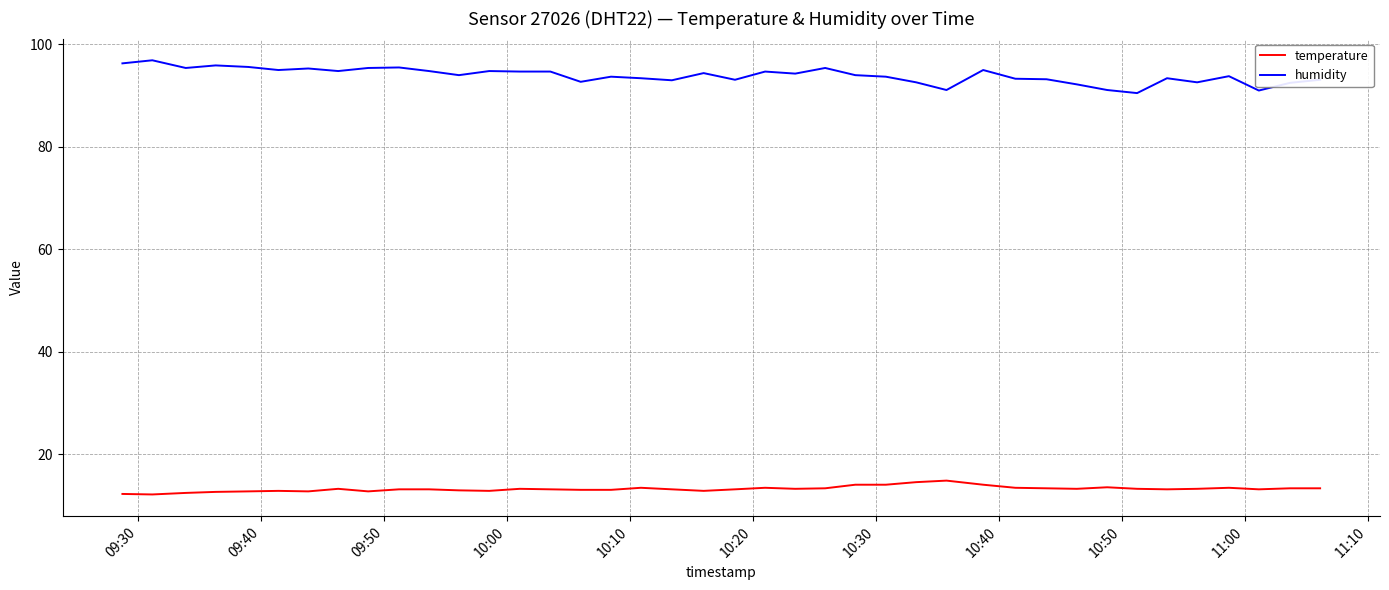

What is the sum of all temperature values?

531.2